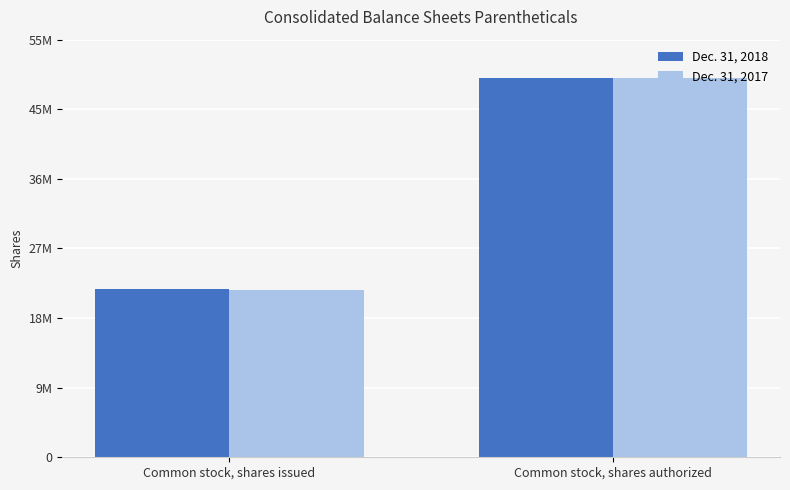

At how many categories does at least one series exceed 35898443?

1